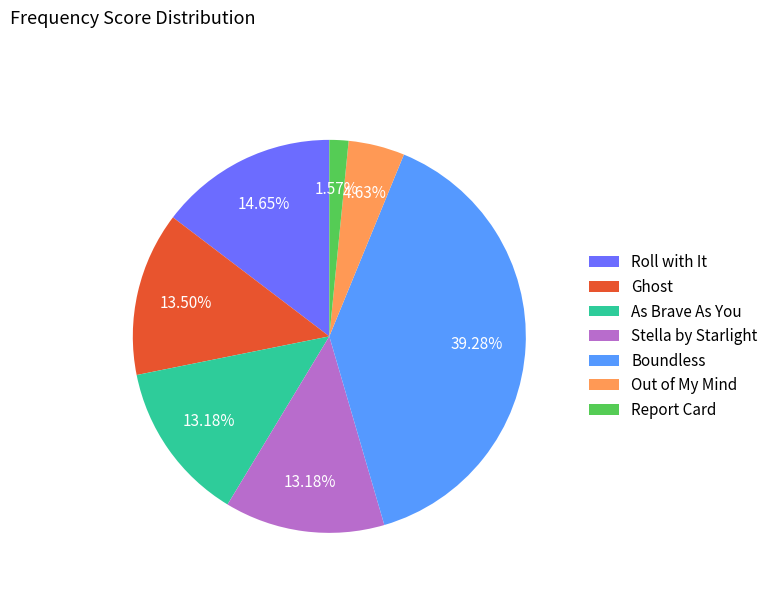

Which category has the smallest portion of the pie?

Report Card